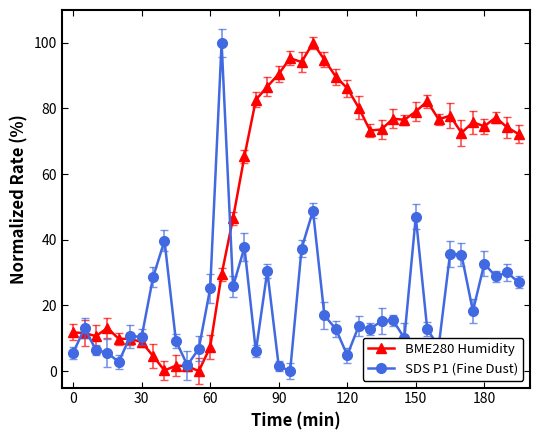

Does the chart display data point markers on the line(s)?

Yes